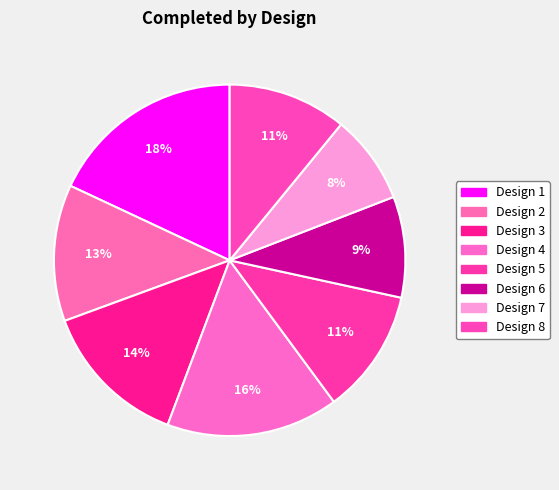

Which slice is the smallest?

Design 7